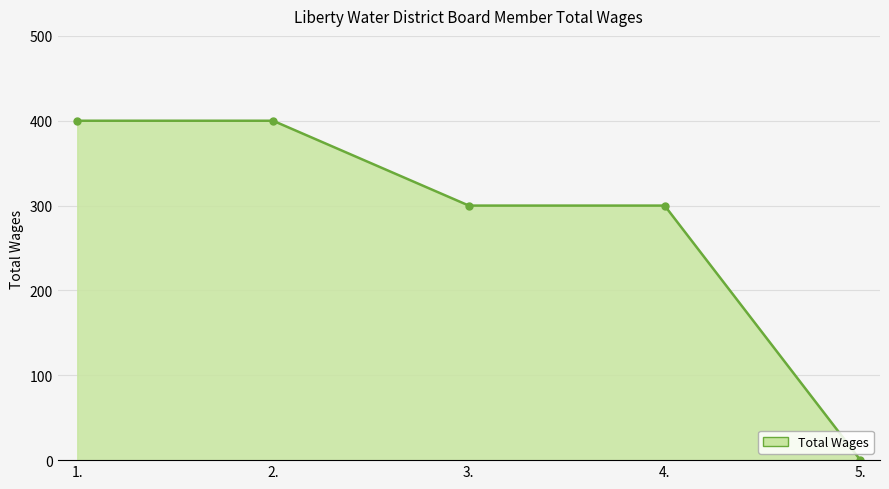

Where does the data first go above 300?

1.